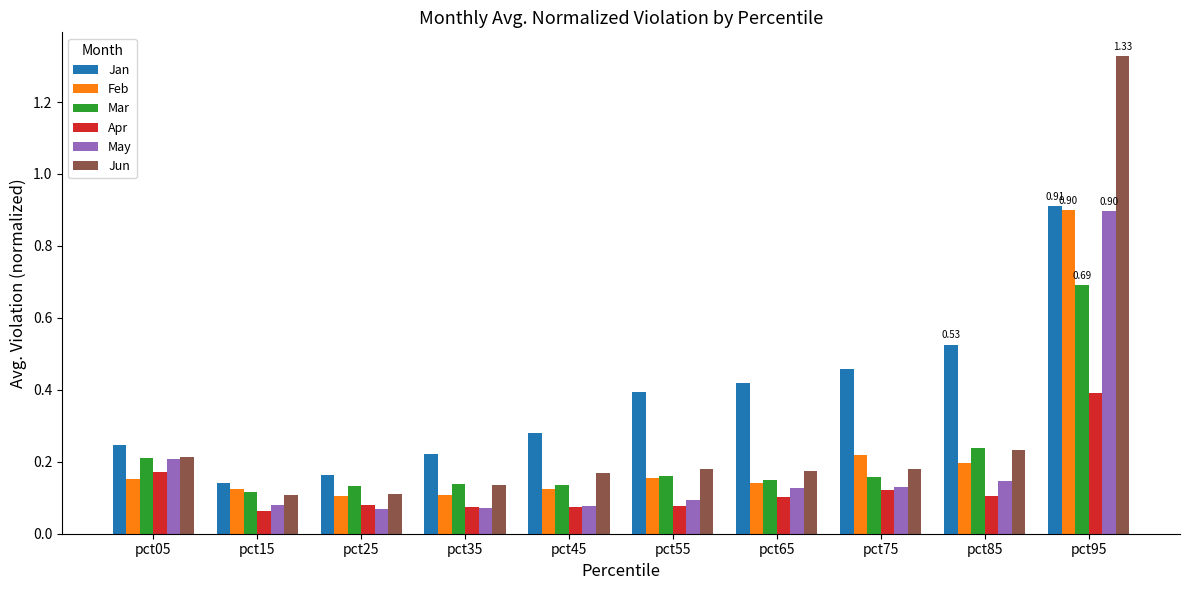

What is the sum of all Jun values?

2.8